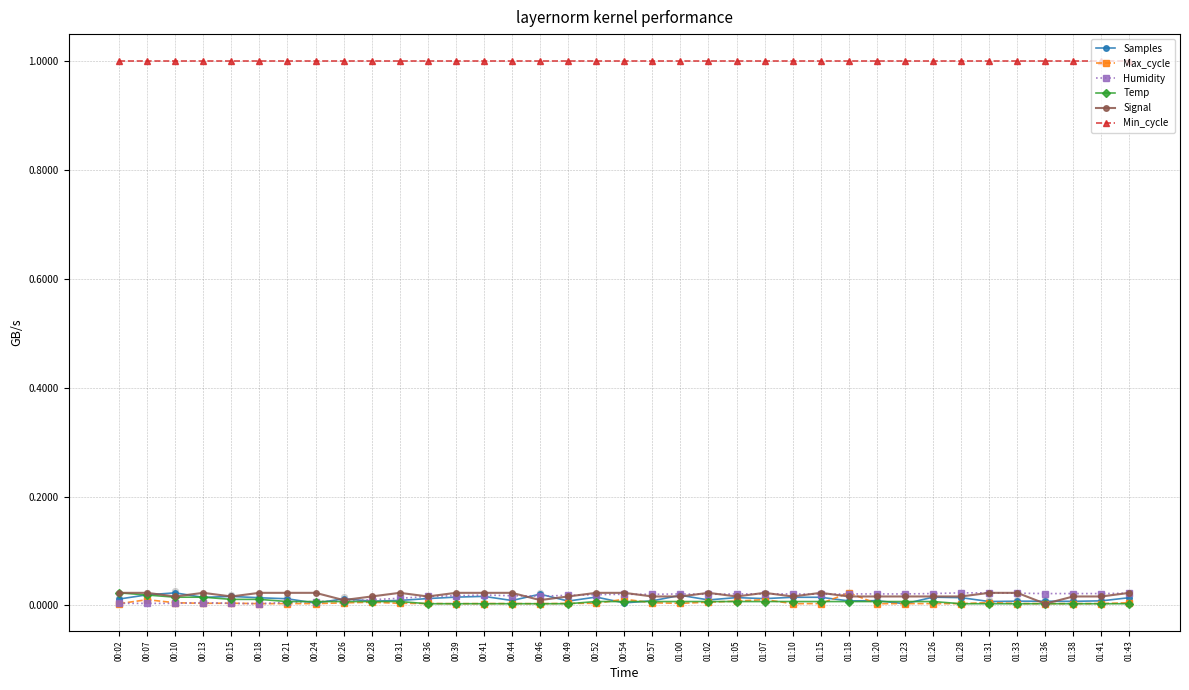

Which series contains the highest Y value?

Min_cycle